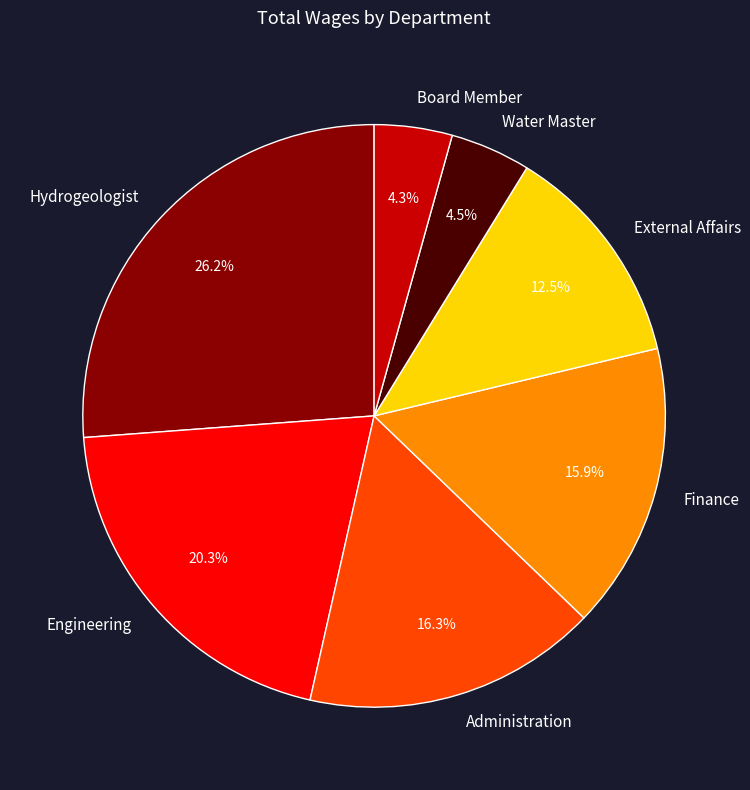

Is there a majority slice in this chart?

No